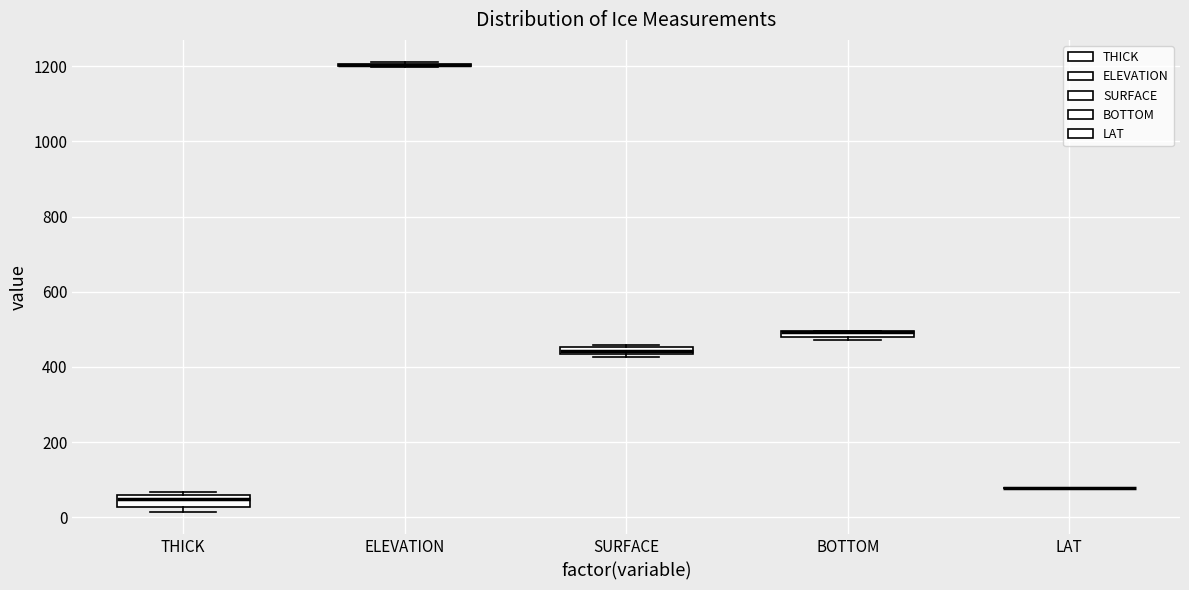

Where is the upper edge of the box for THICK on the y-axis? The values are not printed on the chart, so give them approximately, as read against the axis.

60